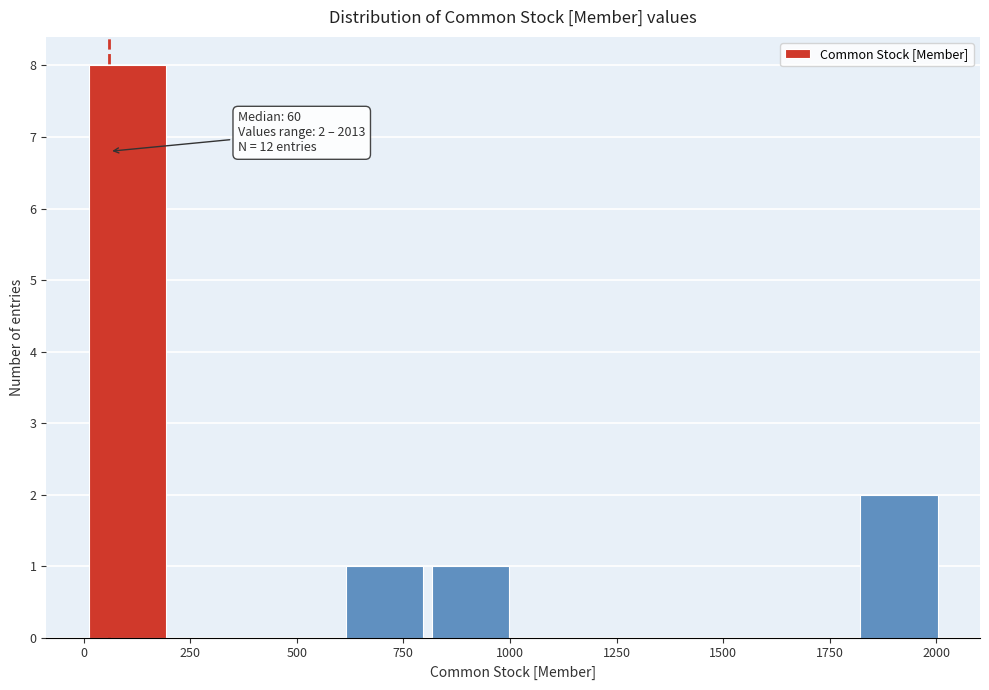

Over which range of the x-axis is the bar tallest?

0 to 200